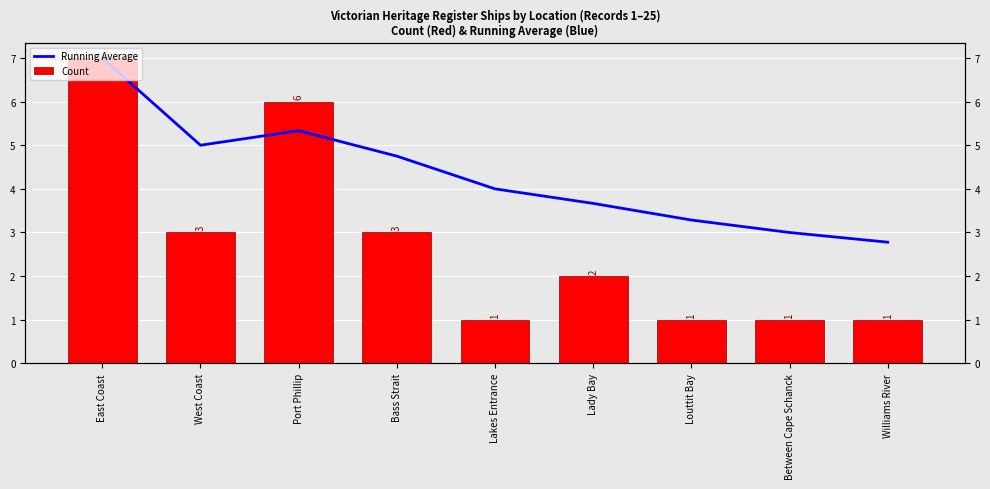

What is the difference between the maximum and minimum values in the Count series?

6.0